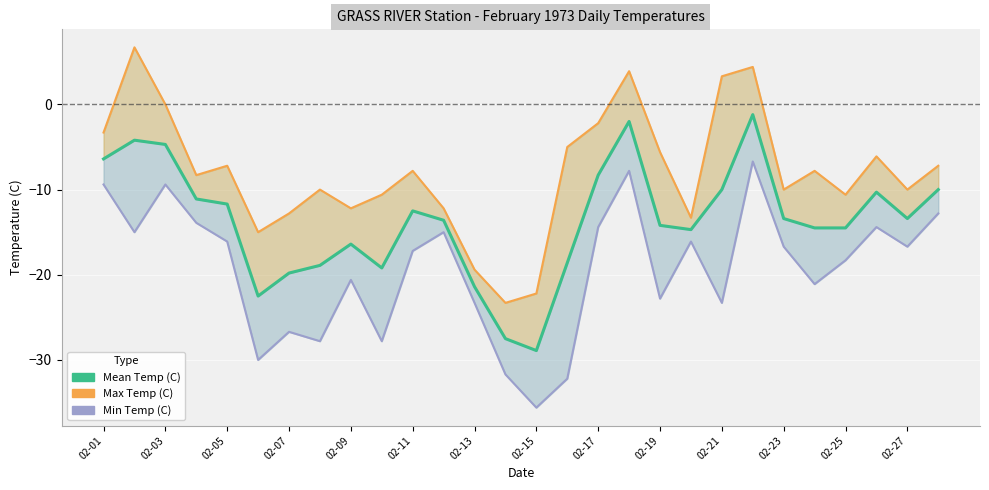

True or false: Mean Temp (C) and Min Temp (C) intersect in this chart.

False